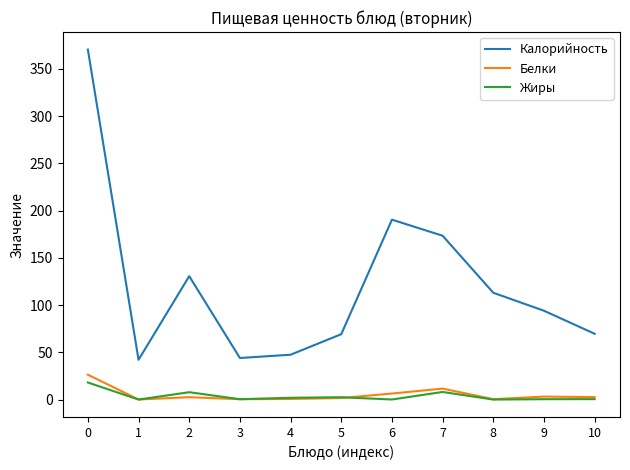

Is this an area chart (filled region under the line)?

No